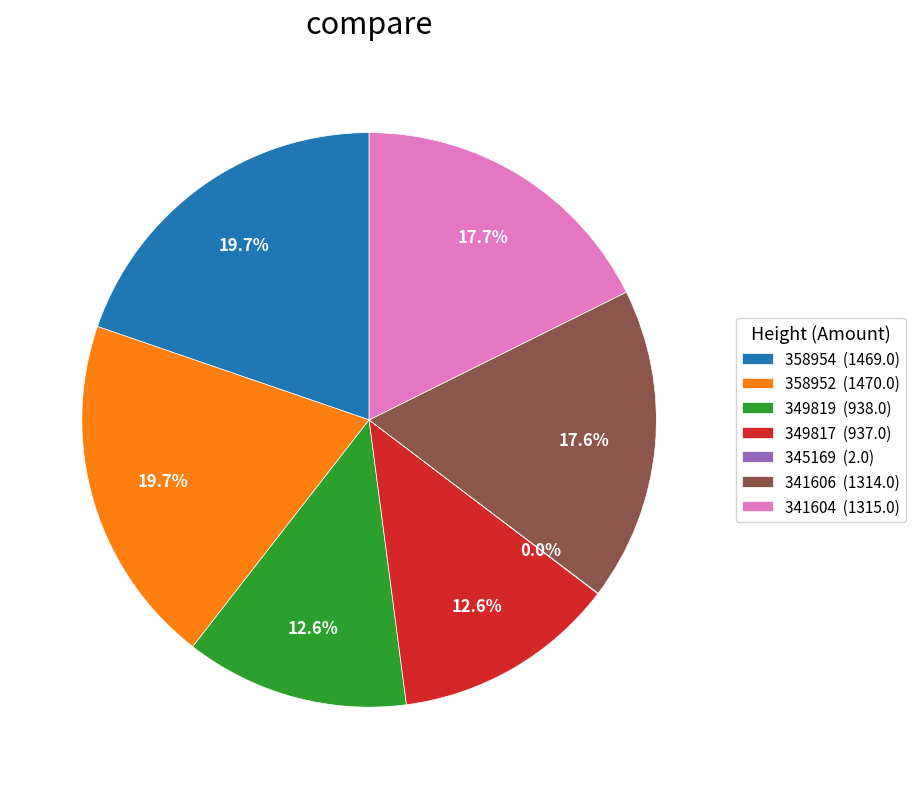

What percentage is the 349819 slice, to the nearest percent?

13%